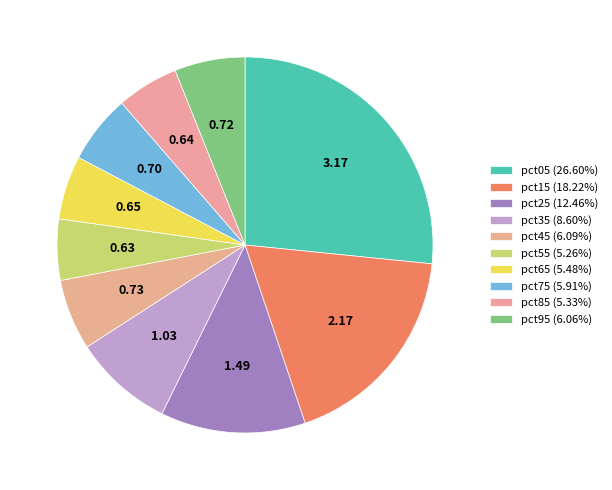

Count the number of slices in the pie.

10